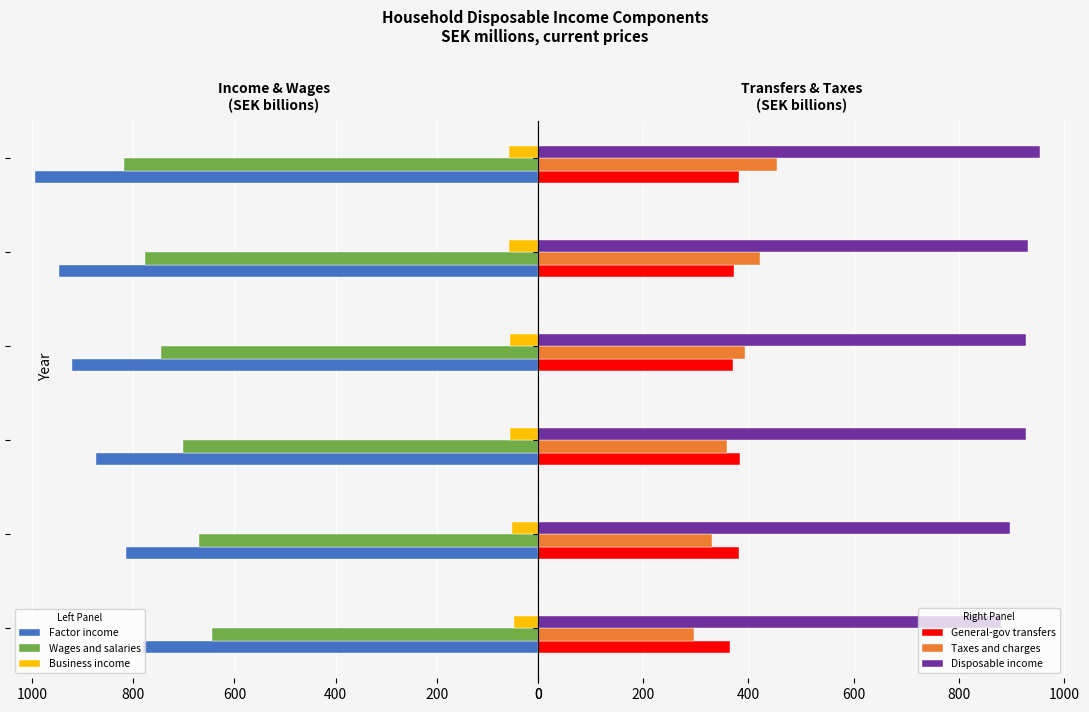

Which series has the largest range (max minus min)?

Factor income